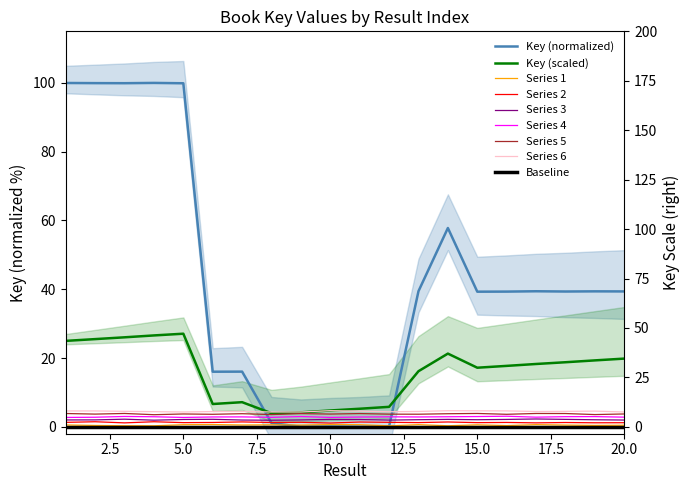

Where is the data nearest to the value 50?

14